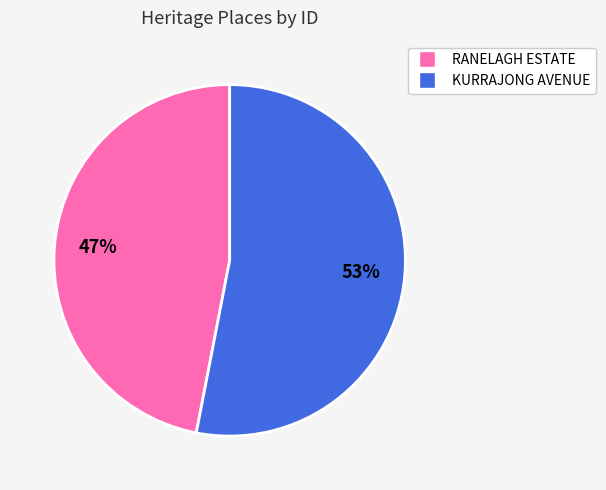

Is the sum of RANELAGH ESTATE and KURRAJONG AVENUE greater than half?

Yes